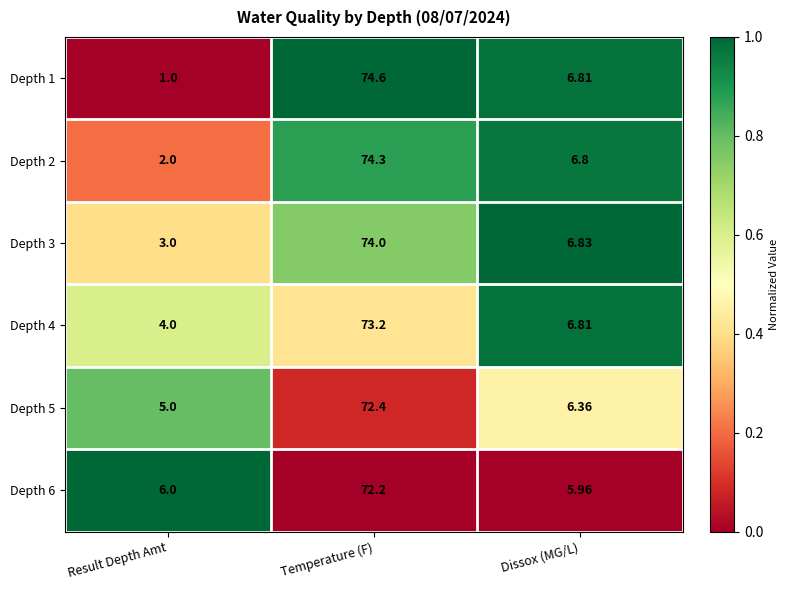

At which category is the sum across all series the highest?

Temperature (F)